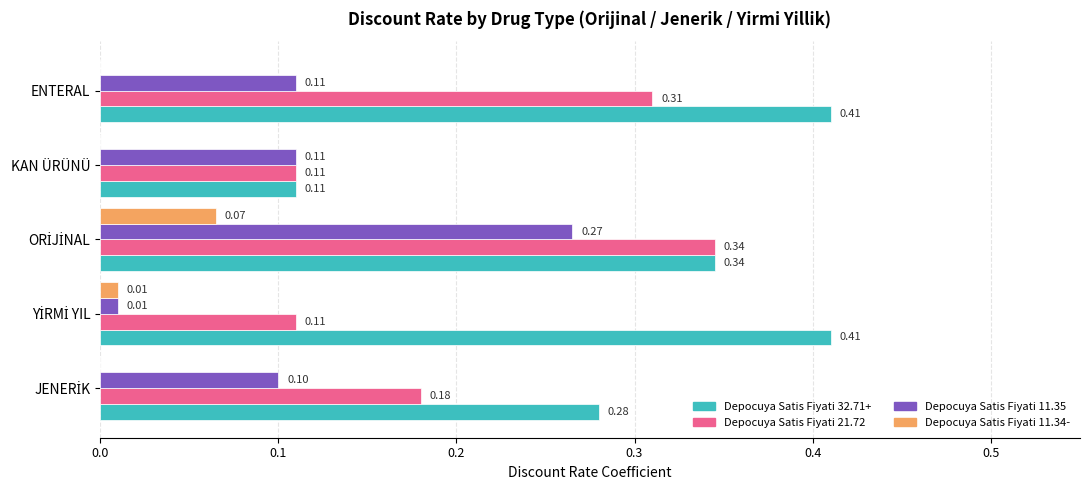

What is the sum of all Depocuya Satis Fiyati 11.35 values?

0.6